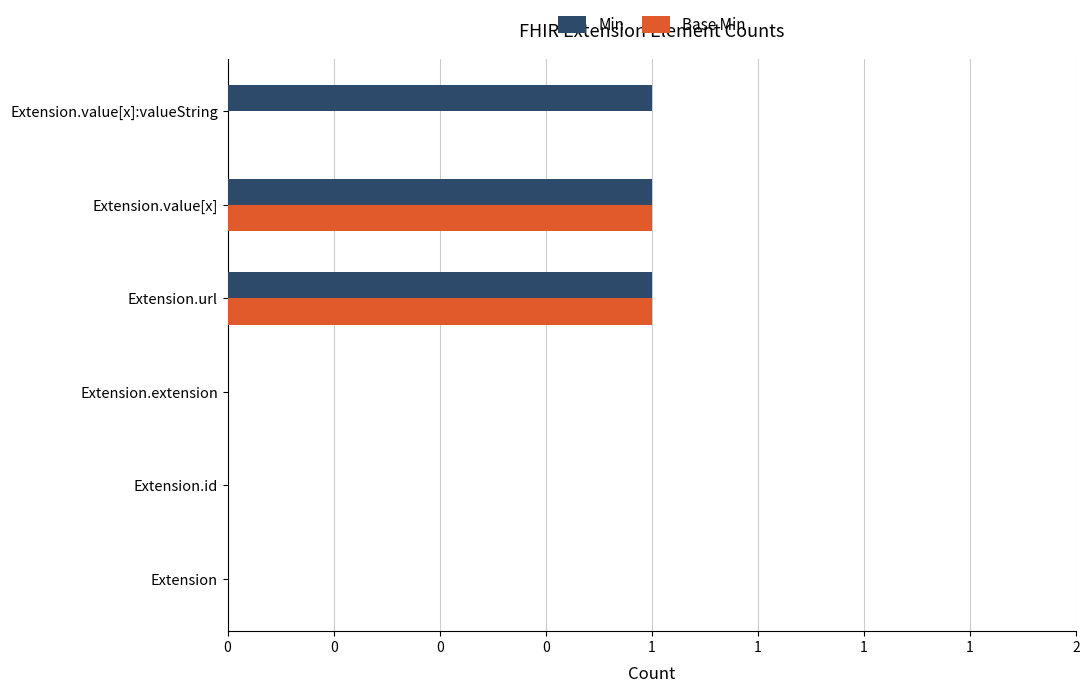

What are all the series names shown in the legend?

Min, Base Min